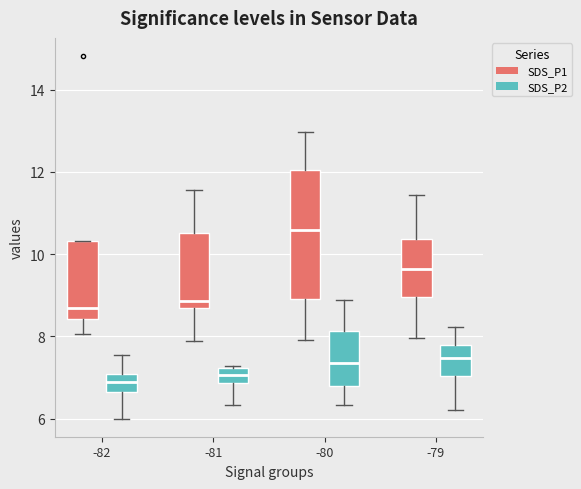

Where does the median line of the box for -82 (SDS_P1) sit on the y-axis? The values are not printed on the chart, so give them approximately, as read against the axis.

8.6